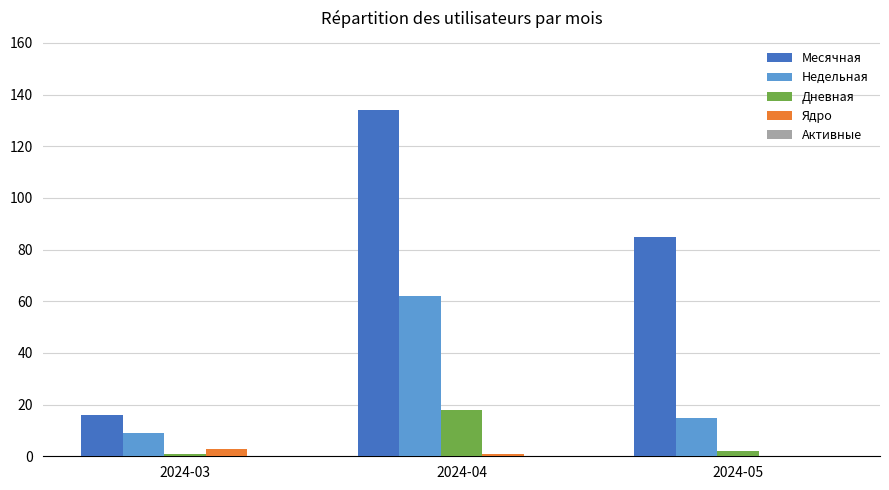

The value of Месячная at 2024-05 is 85. True or false?

True